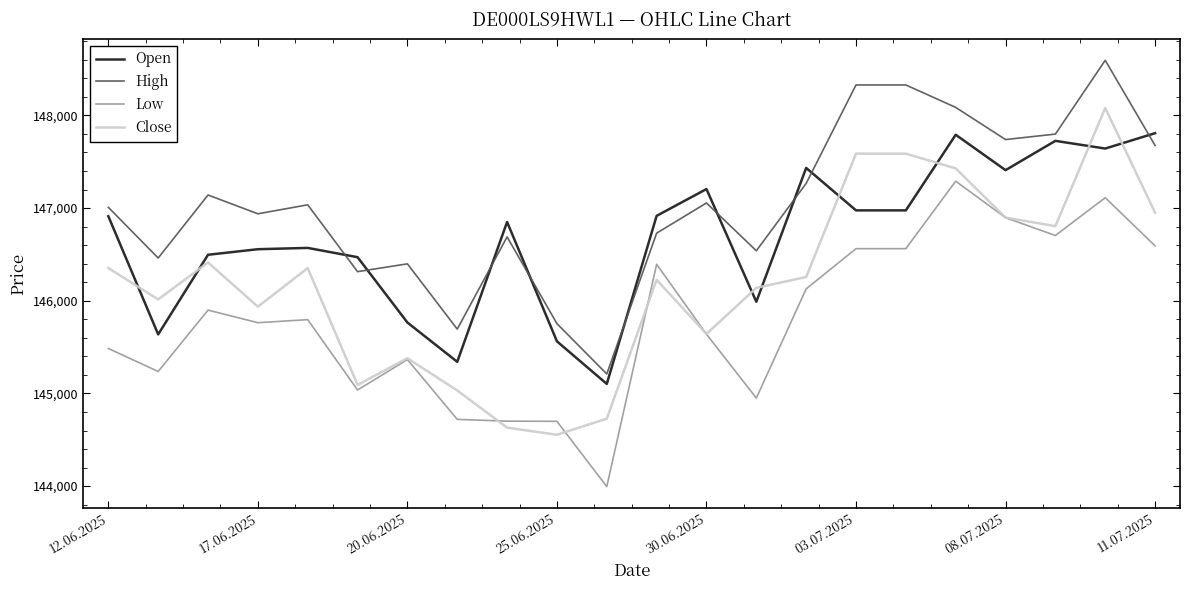

List the series in order of their overall mean, highest first.

High, Open, Close, Low